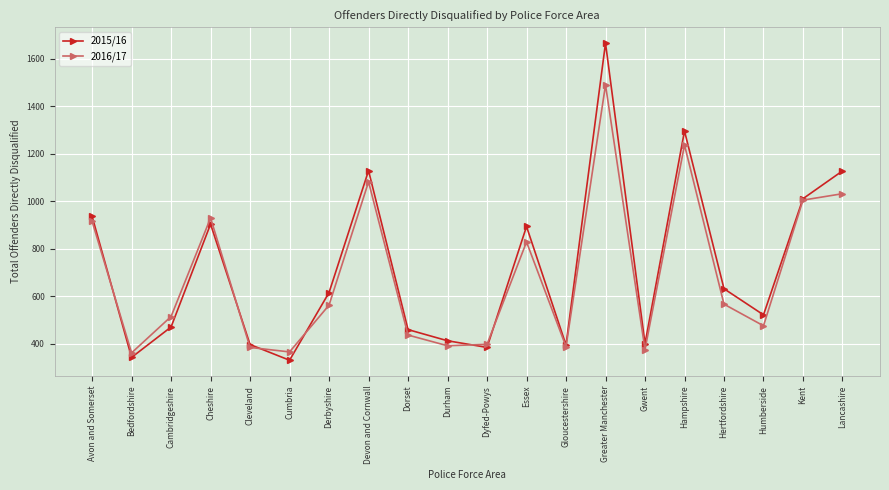

Is the value of 2016/17 at Dorset greater than the value of 2015/16 at Hampshire?

No